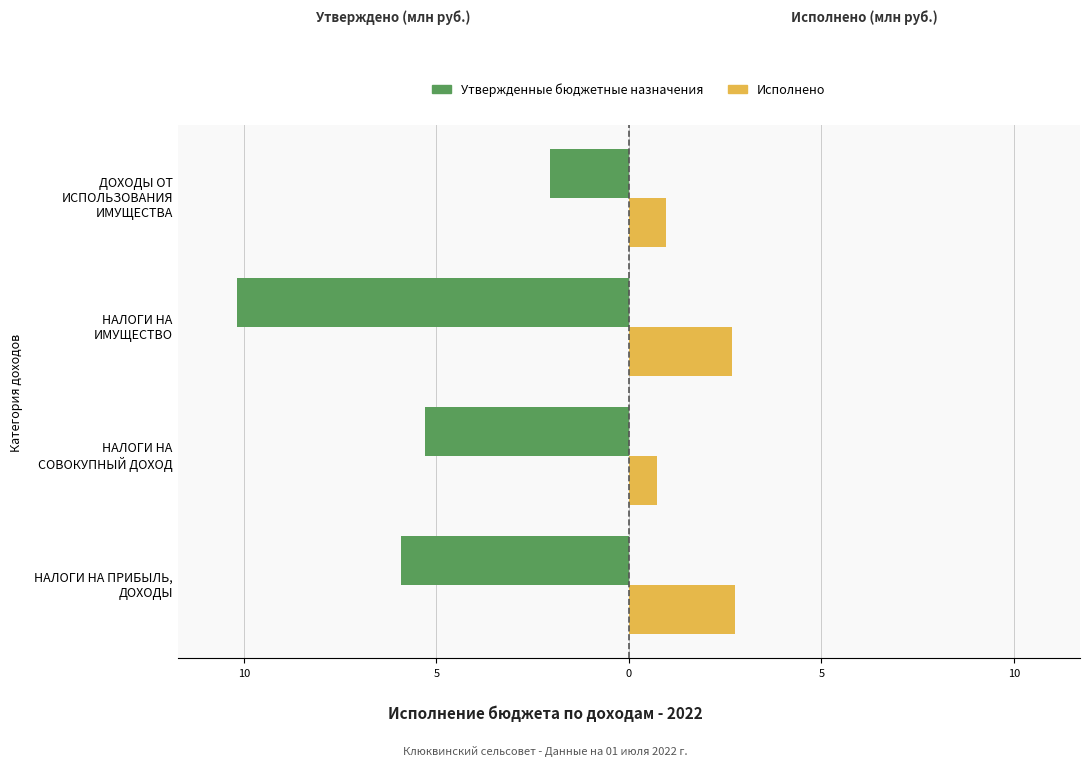

What are all the series names shown in the legend?

Утвержденные бюджетные назначения, Исполнено